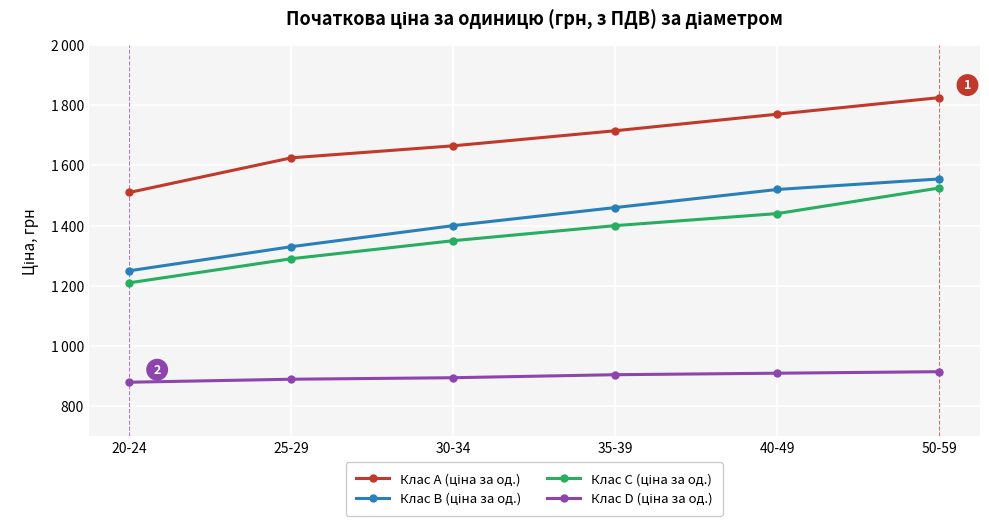

Which series has the widest spread of values?

Клас A (ціна за од.)